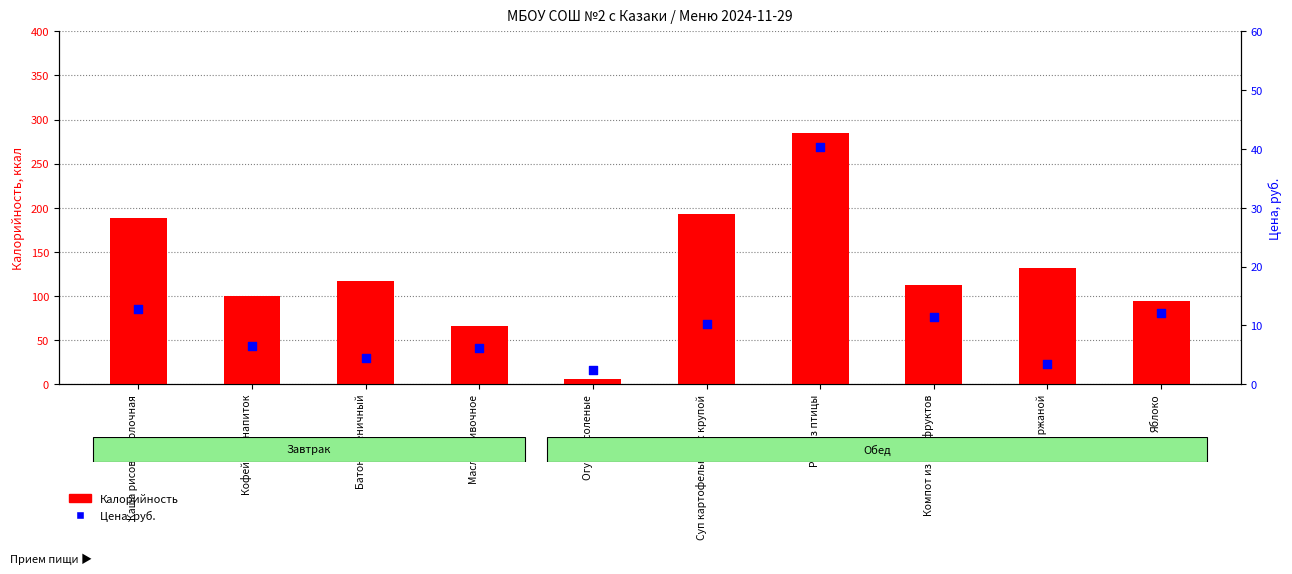

Which series reaches the maximum Y coordinate?

Калорийность